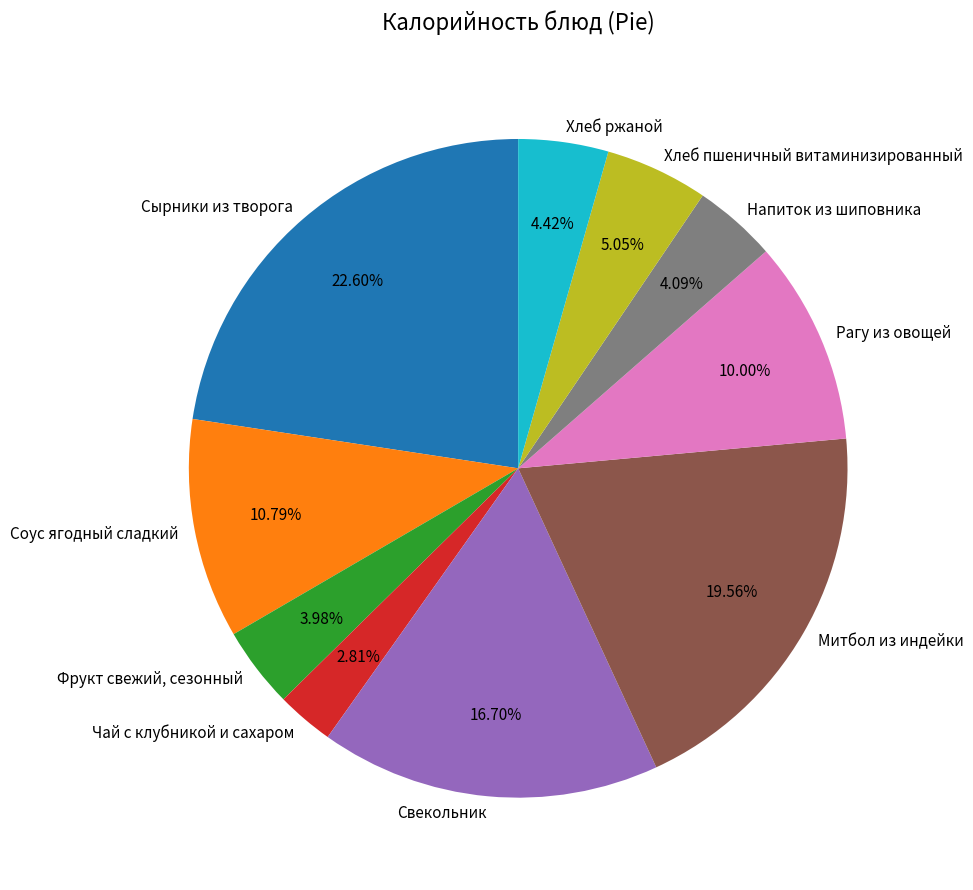

The Фрукт свежий, сезонный slice represents 10% of the pie. True or false?

False